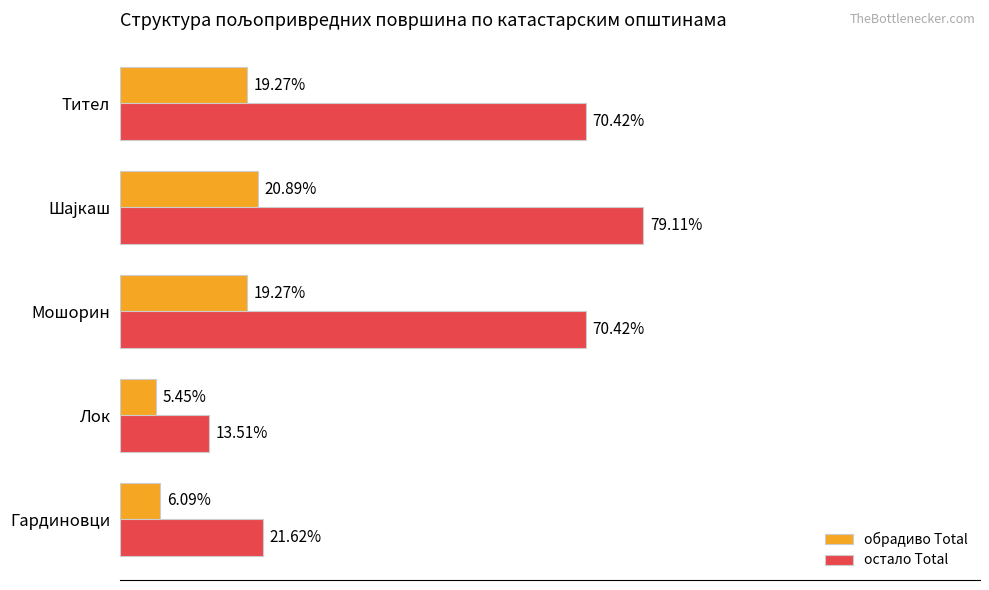

What are all the series names shown in the legend?

обрадиво Total, остало Total